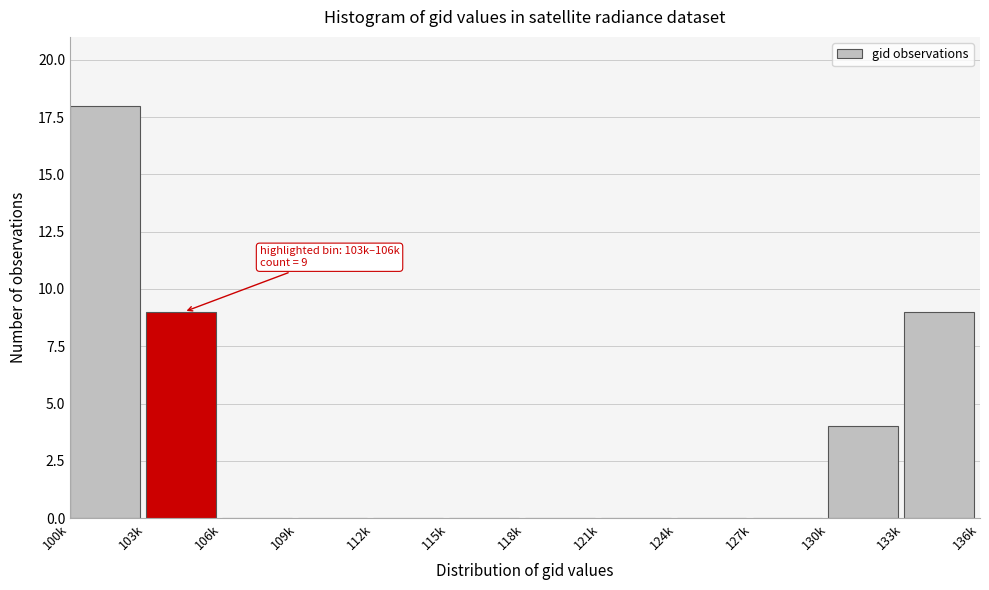

Reading left to right, list all the values displayed in this chart.

100k=18	103k=9	106k=0	109k=0	112k=0	115k=0	118k=0	121k=0	124k=0	127k=0	130k=4	133k=9